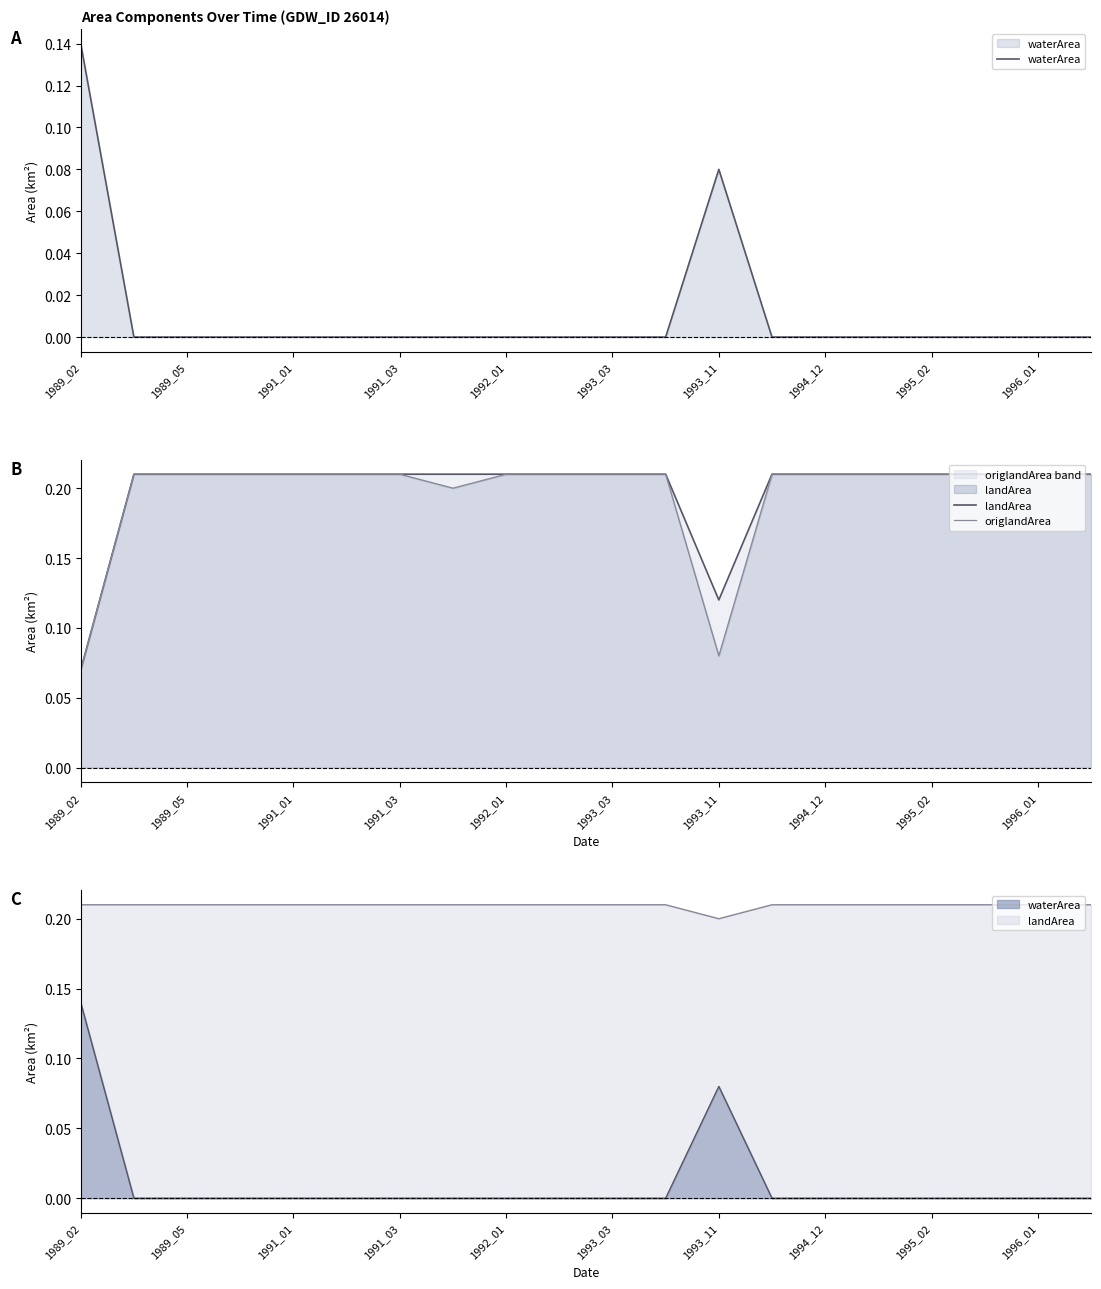

At which label is landArea closest to 0?

1989_02